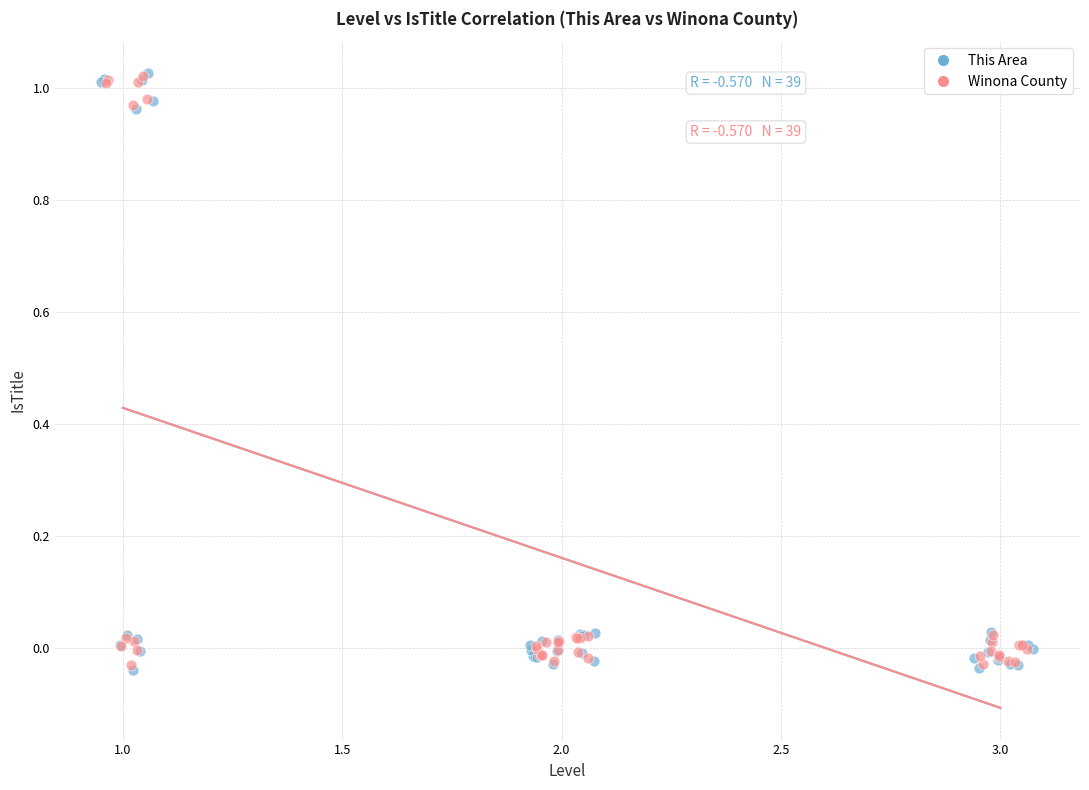

Which series has the largest Y range (max minus min)?

This Area